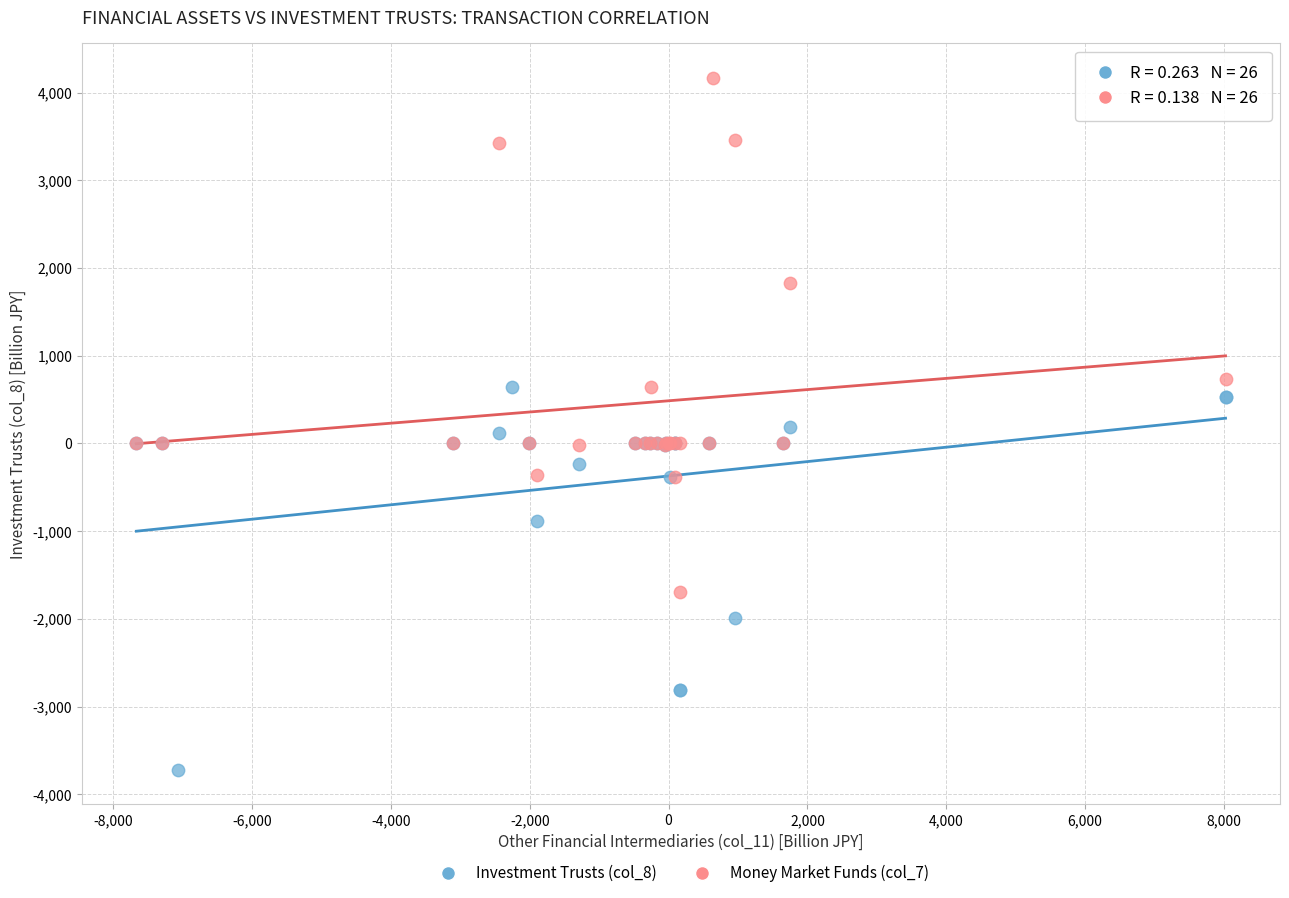

Which series contains the lowest Y value?

Investment Trusts (col_8)